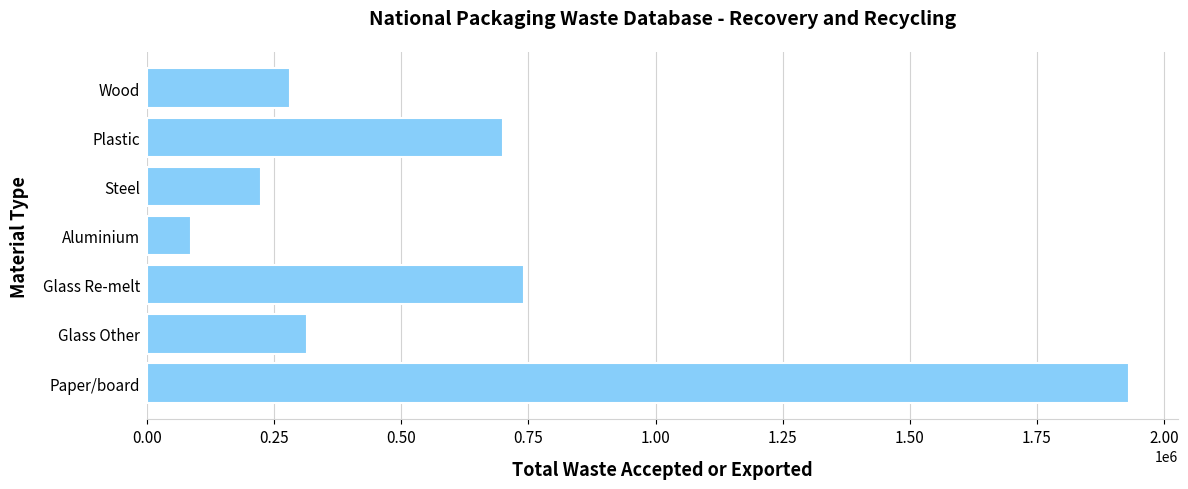

The value at Plastic is 699155. True or false?

True